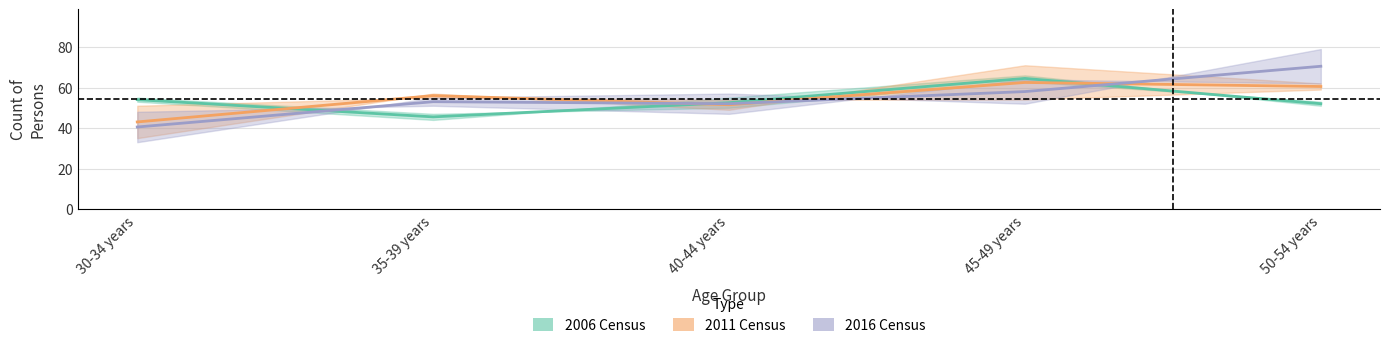

Between 45-49 years and 40-44 years, which is larger?

45-49 years